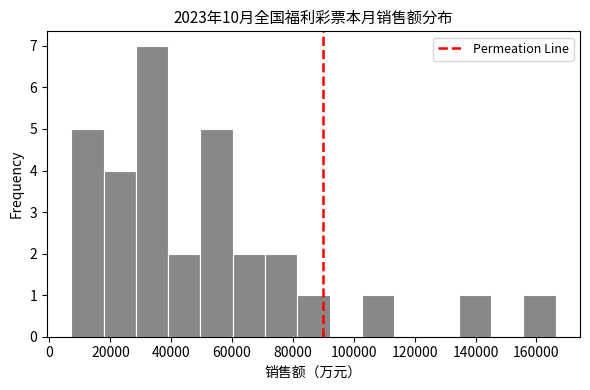

Over which range of the x-axis is the bar tallest?

28000 to 40000